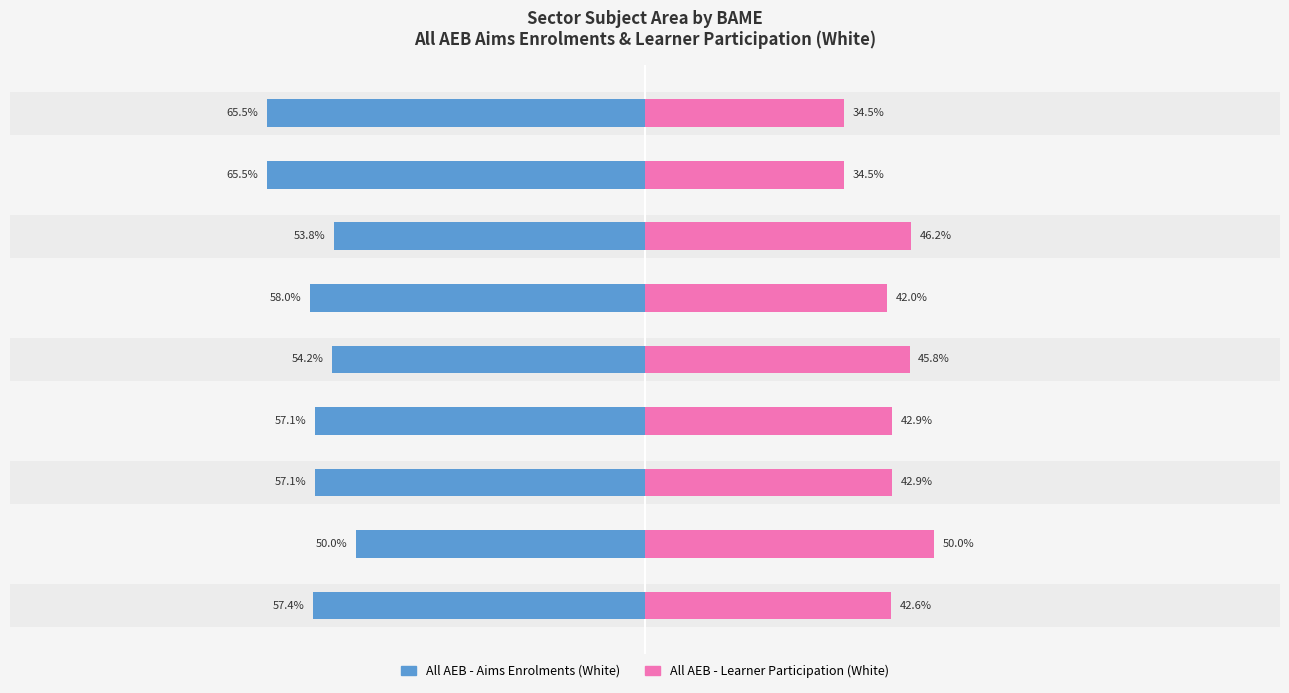

What is the value of the All AEB - Learner Participation (White) bar at the 6th from the left?

42.0